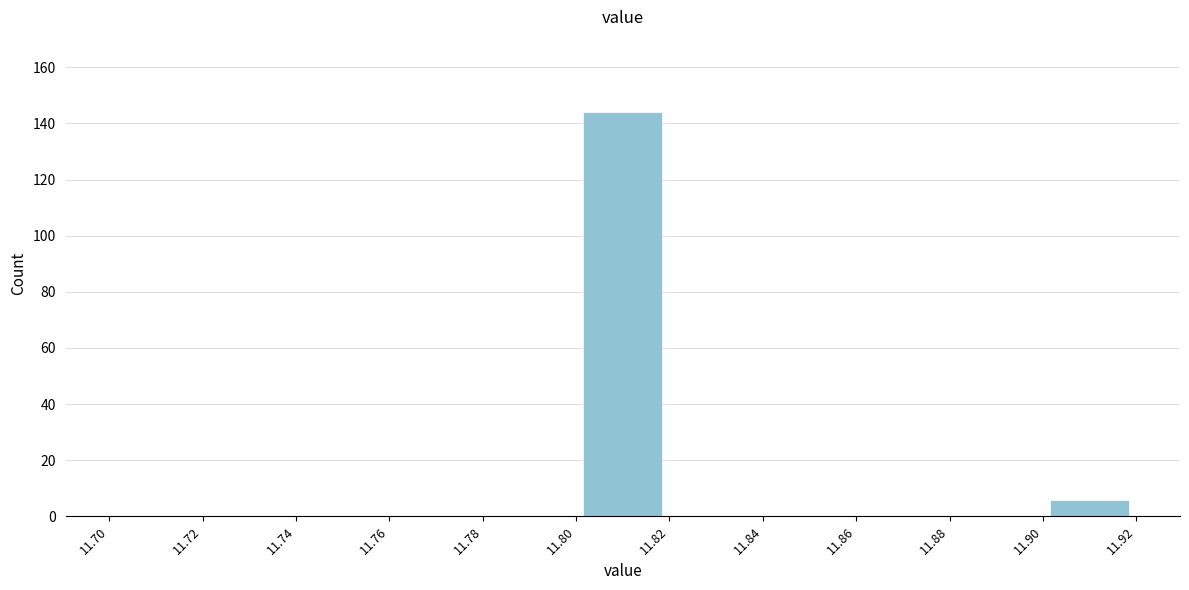

Reading left to right, list every bar in this chart as the range it spans on the x-axis followed by its height. The values are not printed on the chart, so give them approximately, as read against the axis.

11.70 to 11.72: 0
11.72 to 11.74: 0
11.74 to 11.76: 0
11.76 to 11.78: 0
11.78 to 11.80: 0
11.80 to 11.82: 144
11.82 to 11.84: 0
11.84 to 11.86: 0
11.86 to 11.88: 0
11.88 to 11.90: 0
11.90 to 11.92: 6